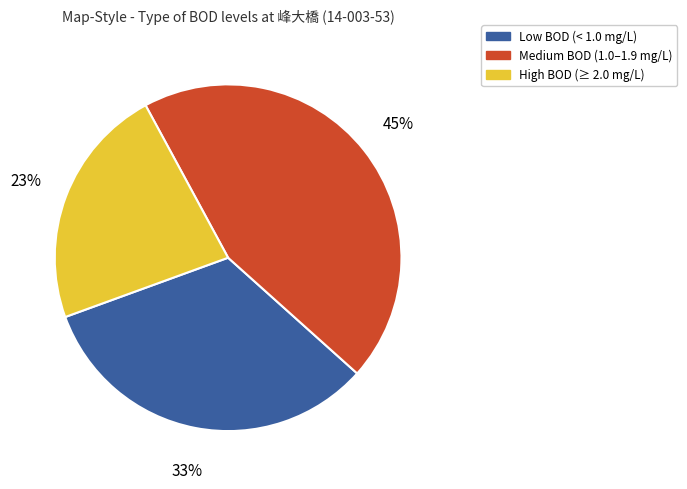

Is there a majority slice in this chart?

No